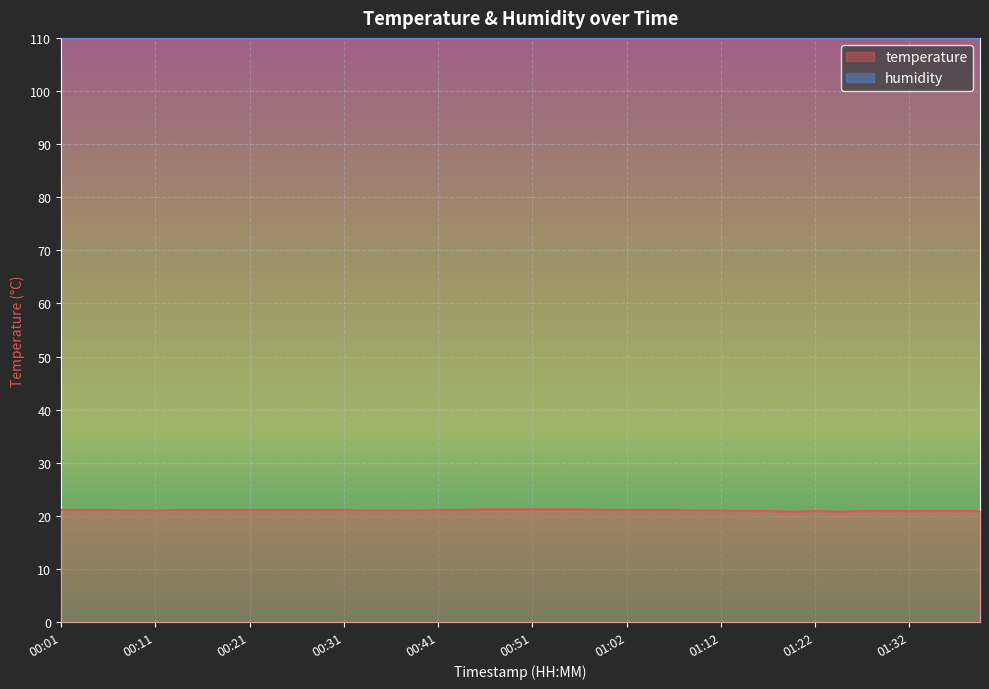

Approximately how many times larger is the value at 00:44 compared to 00:06?

1.0